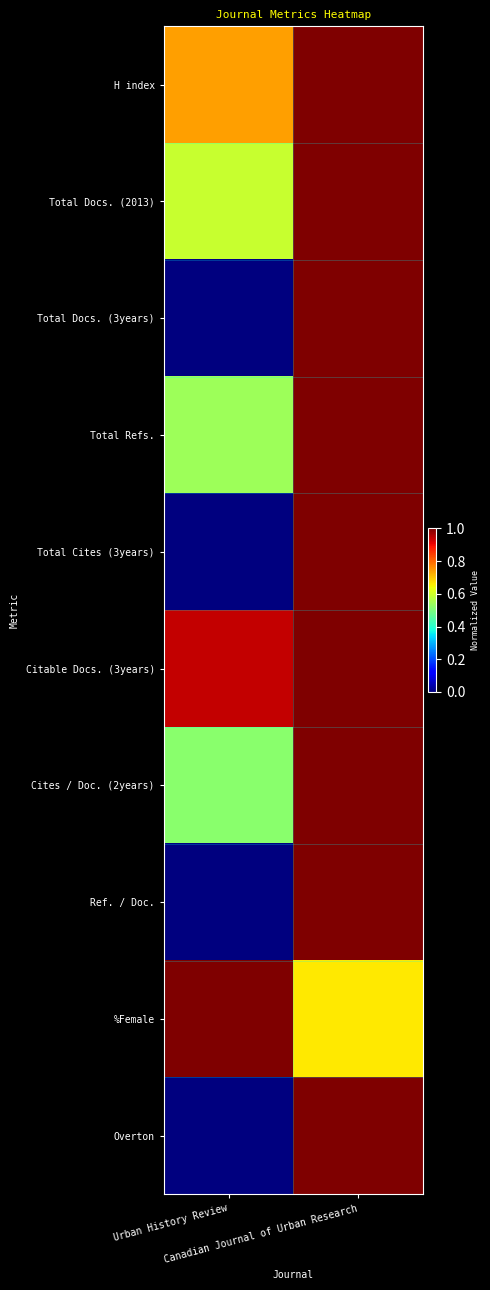

At which category does the chart reach its peak across all series?

Canadian Journal of Urban Research